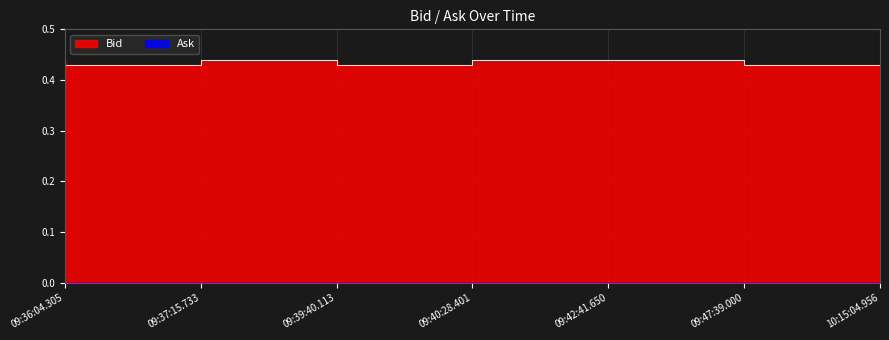

The value at 09:36:04.305 is 0.4. True or false?

True